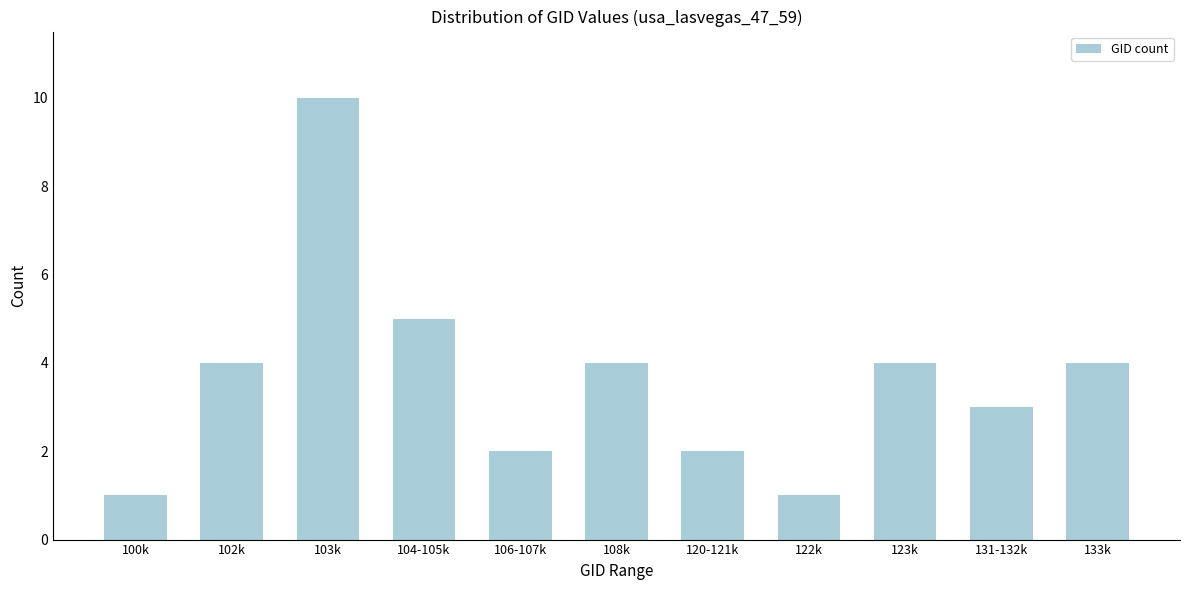

Reading left to right, transcribe all the data shown in this chart.

1	4	10	5	2	4	2	1	4	3	4